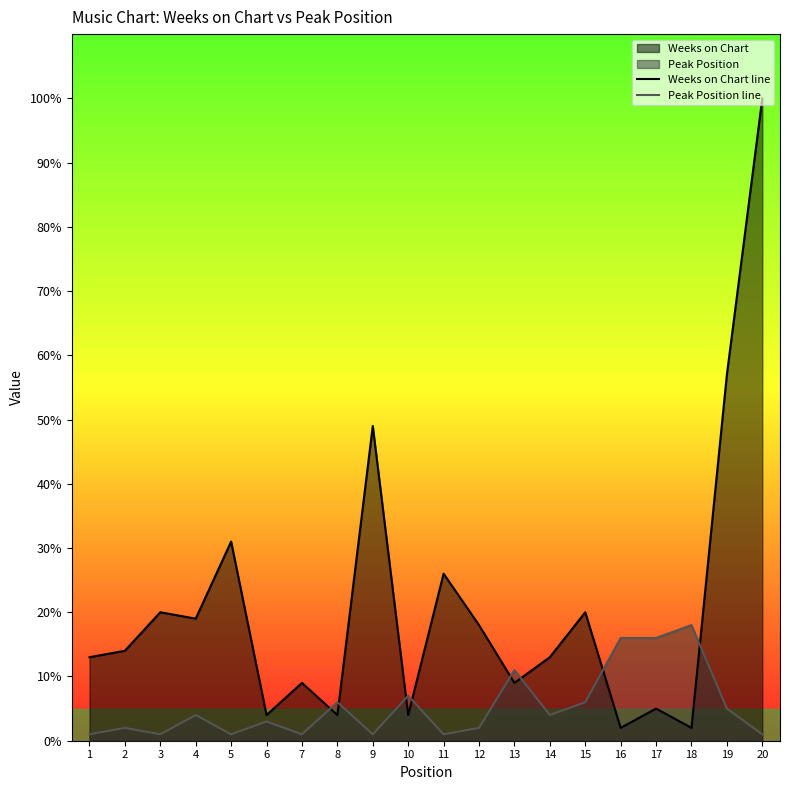

What is the value of the Weeks on Chart line point at the 17th from the left?

5